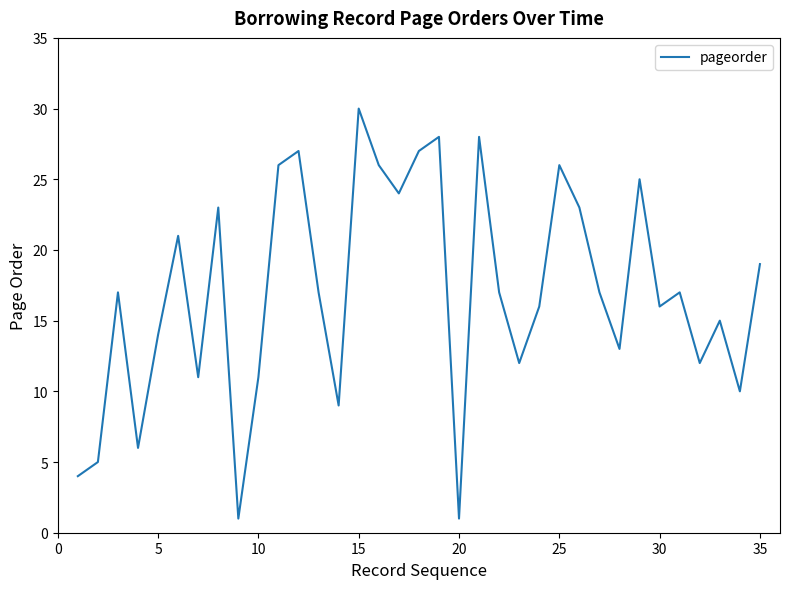

What is the difference between the second highest and minimum values?

27